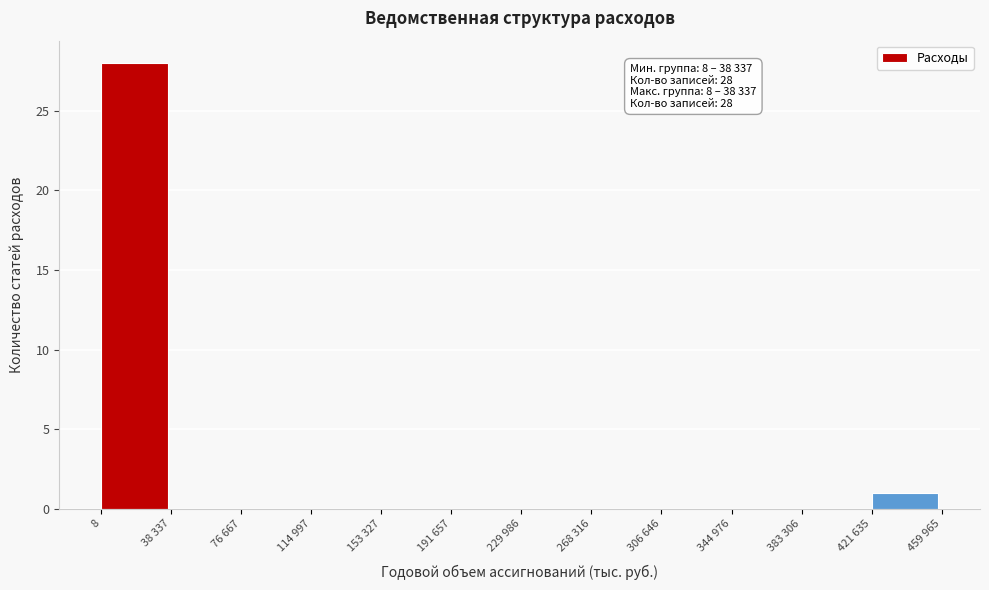

Reading left to right, transcribe all the data shown in this chart.

8=28	38 337=0	76 667=0	114 997=0	153 327=0	191 657=0	229 986=0	268 316=0	306 646=0	344 976=0	383 306=0	421 635=1